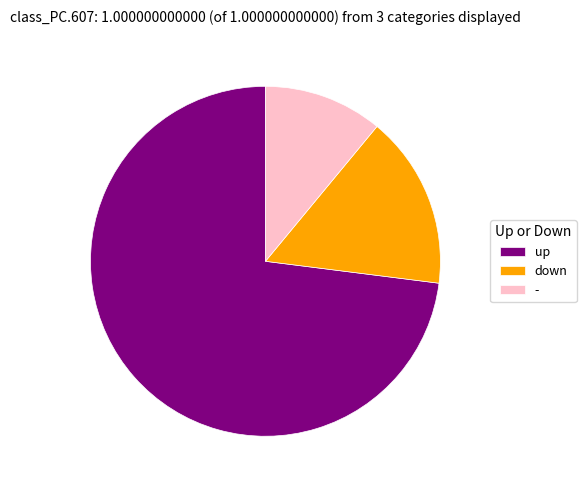

Which category has the smallest portion of the pie?

-